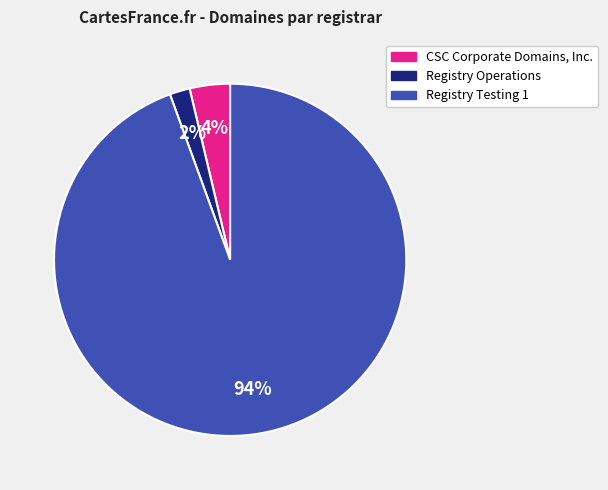

To the nearest percent, what is the combined percentage of CSC Corporate Domains, Inc. and Registry Operations?

6%